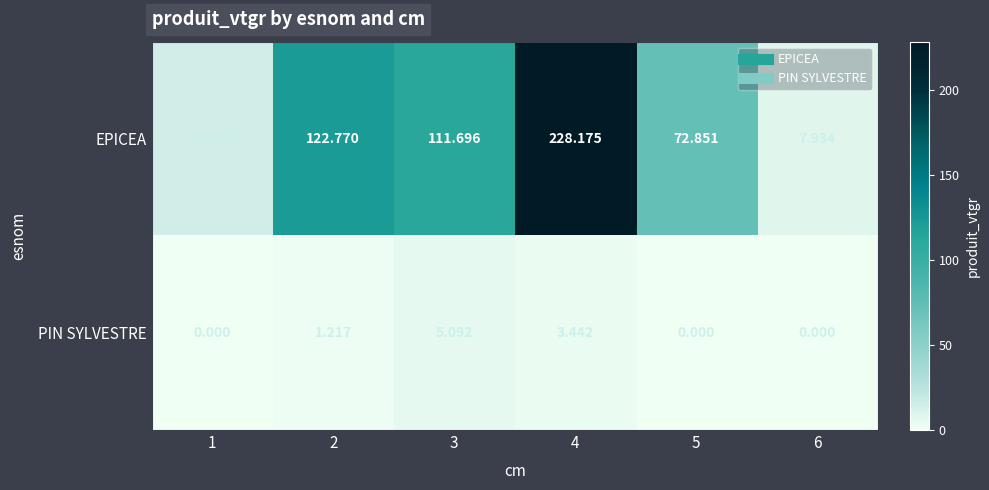

Rank the series by their maximum value, from highest to lowest.

EPICEA, PIN SYLVESTRE